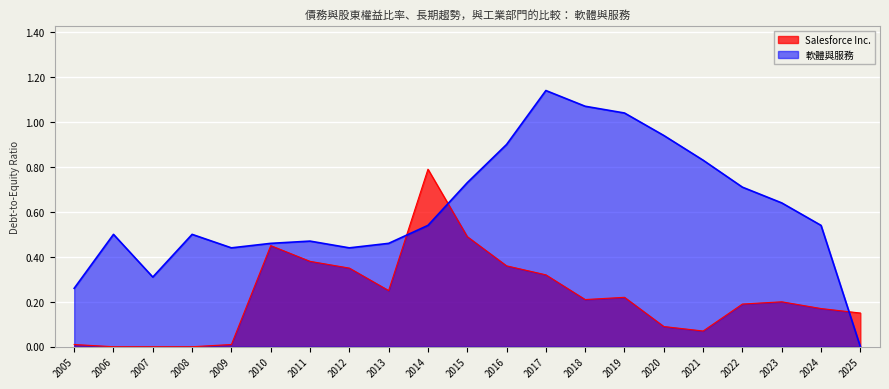

At which label does Salesforce Inc. reach its peak?

2014